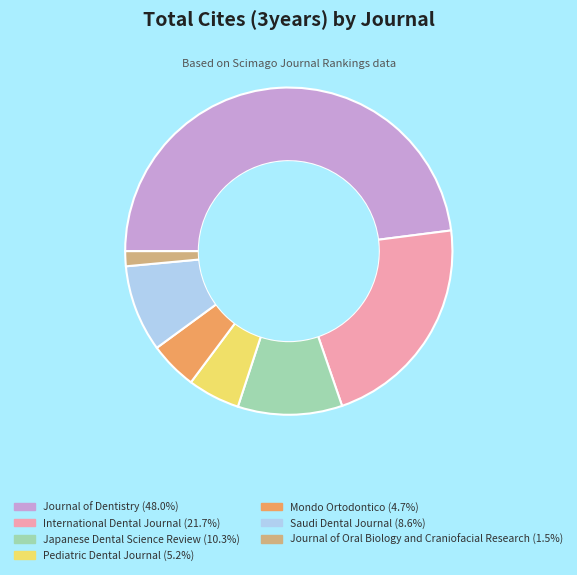

Is there any slice that represents more than half of the pie?

No